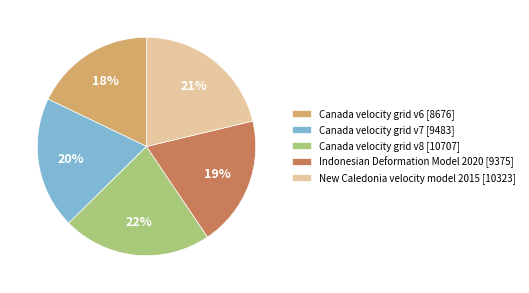

Does Canada velocity grid v7 represent more than half of the total?

No